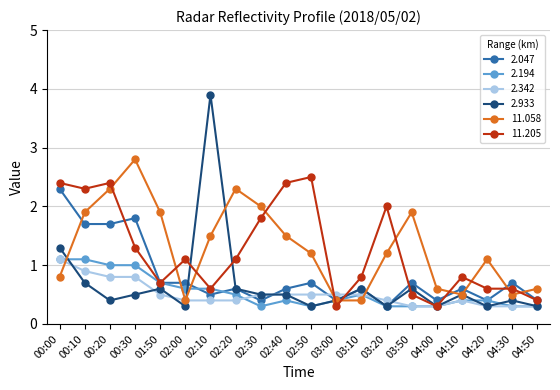

Is it true that 2.933 equals 0.4 at 03:00?

True